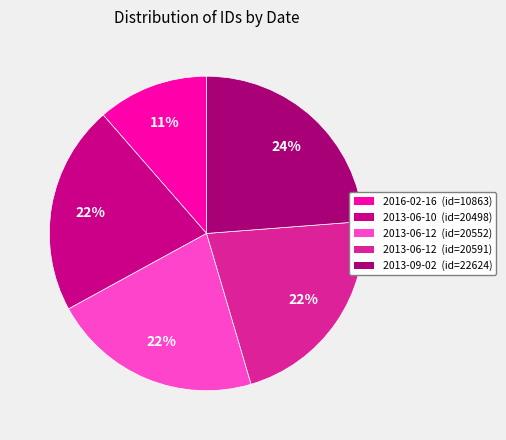

Which slice is the largest?

2013-09-02 (id=22624)